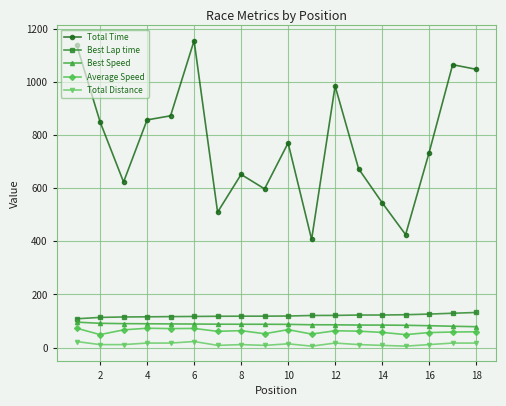

True or false: Best Lap time and Total Time cross at least once.

False